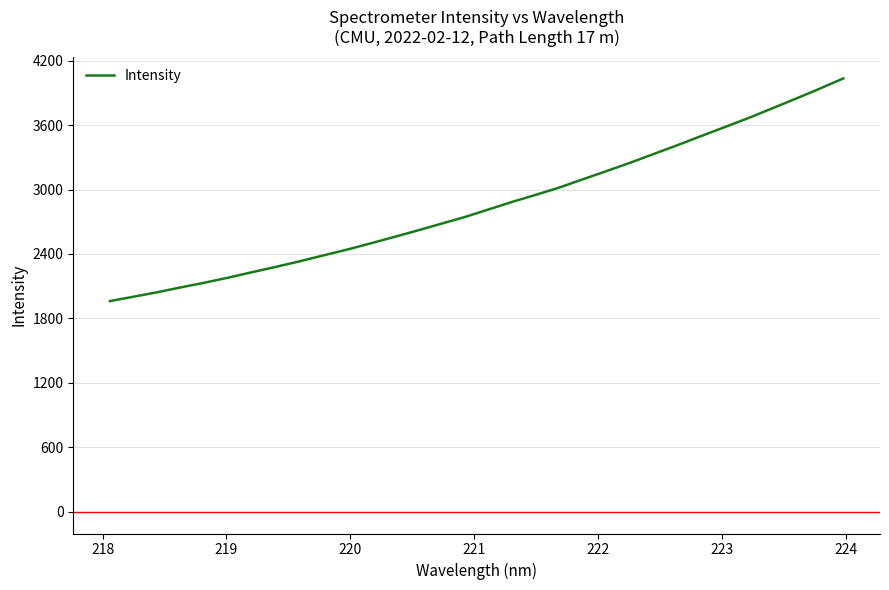

What is the maximum value shown in the chart?

4033.8